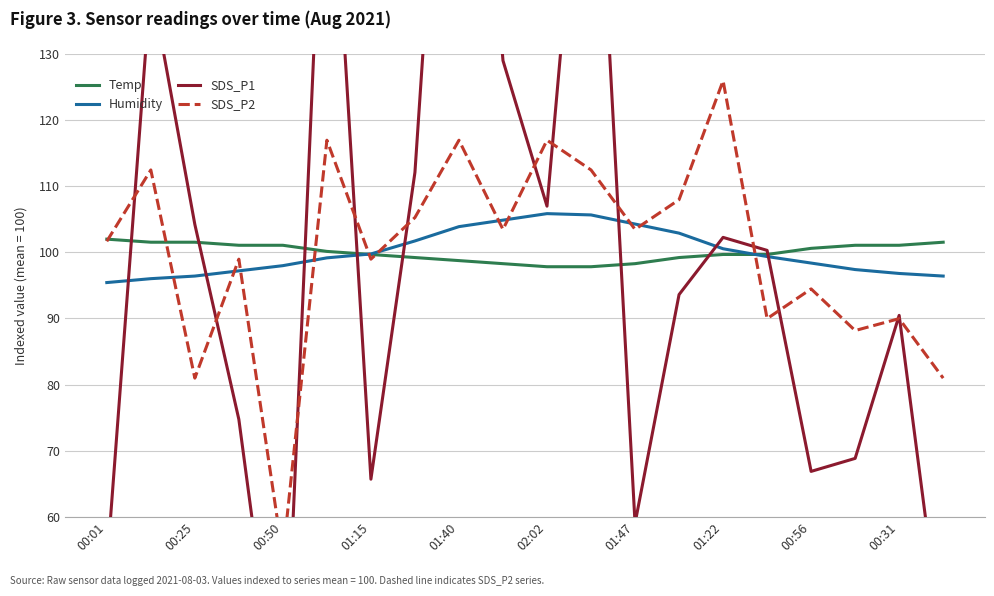

The Humidity series shows 104.3 at 01:47. True or false?

True